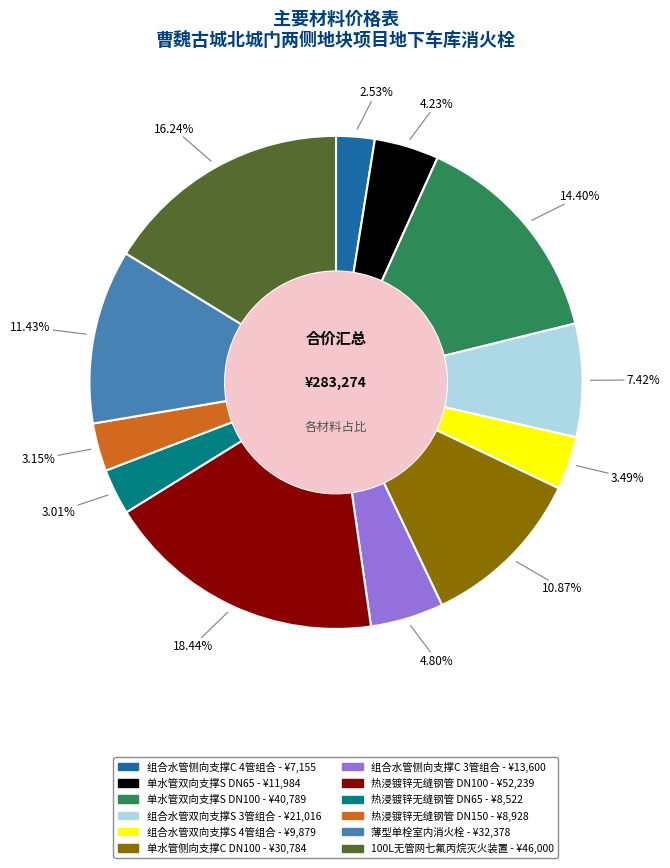

Between 组合水管侧向支撑C 4管组合 and 单水管双向支撑S DN100, which is larger?

单水管双向支撑S DN100